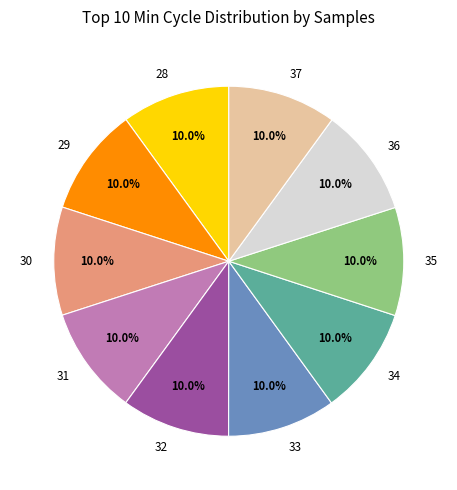

Approximately how many times larger is the value at 31 compared to 30?

1.0